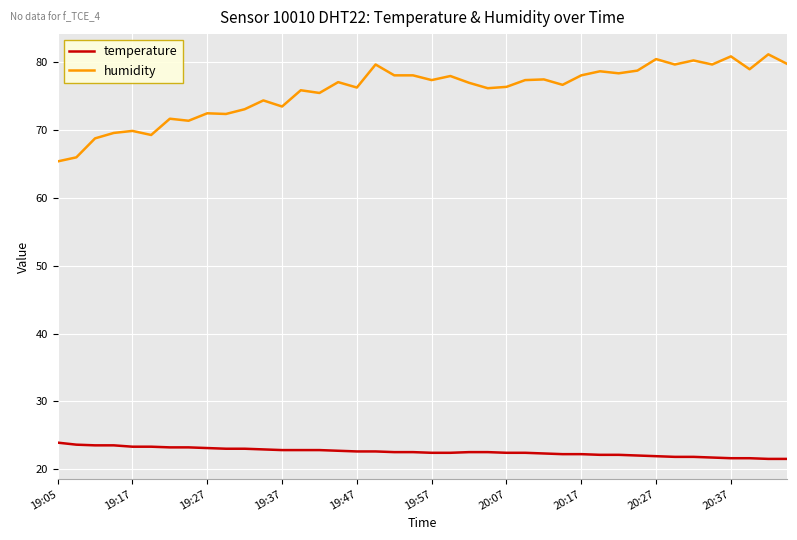

True or false: humidity and temperature cross at least once.

False